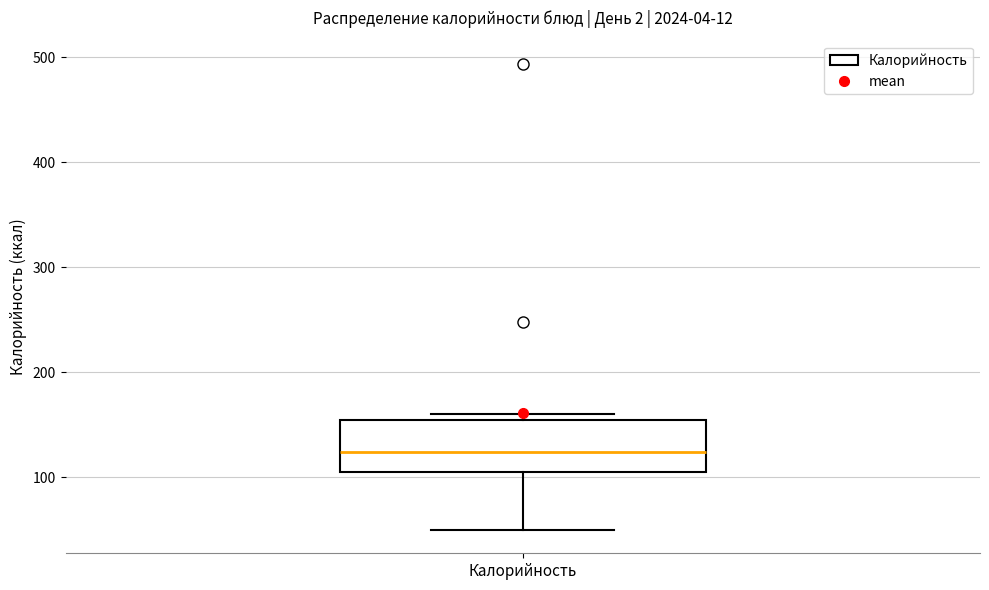

Where does the median line of the box for Калорийность sit on the y-axis? The values are not printed on the chart, so give them approximately, as read against the axis.

120